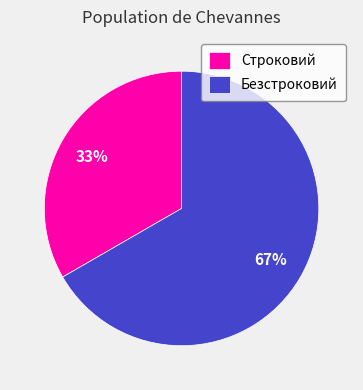

What percentage is the Безстроковий slice, to the nearest percent?

67%